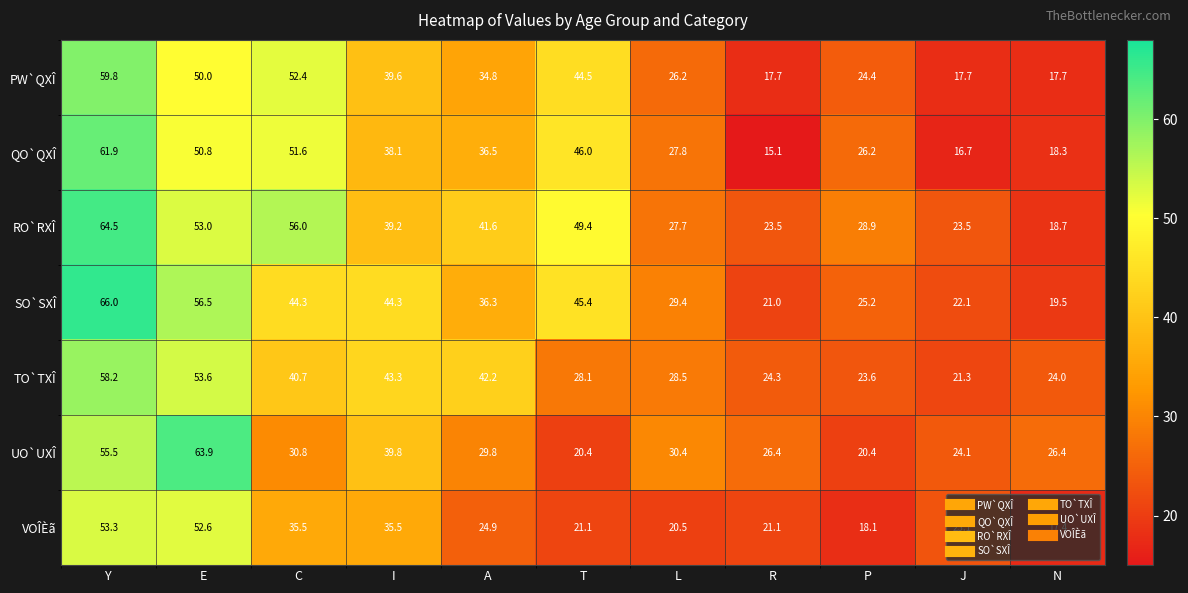

What is the sum of the VOÎÈã values at P and R?

39.2